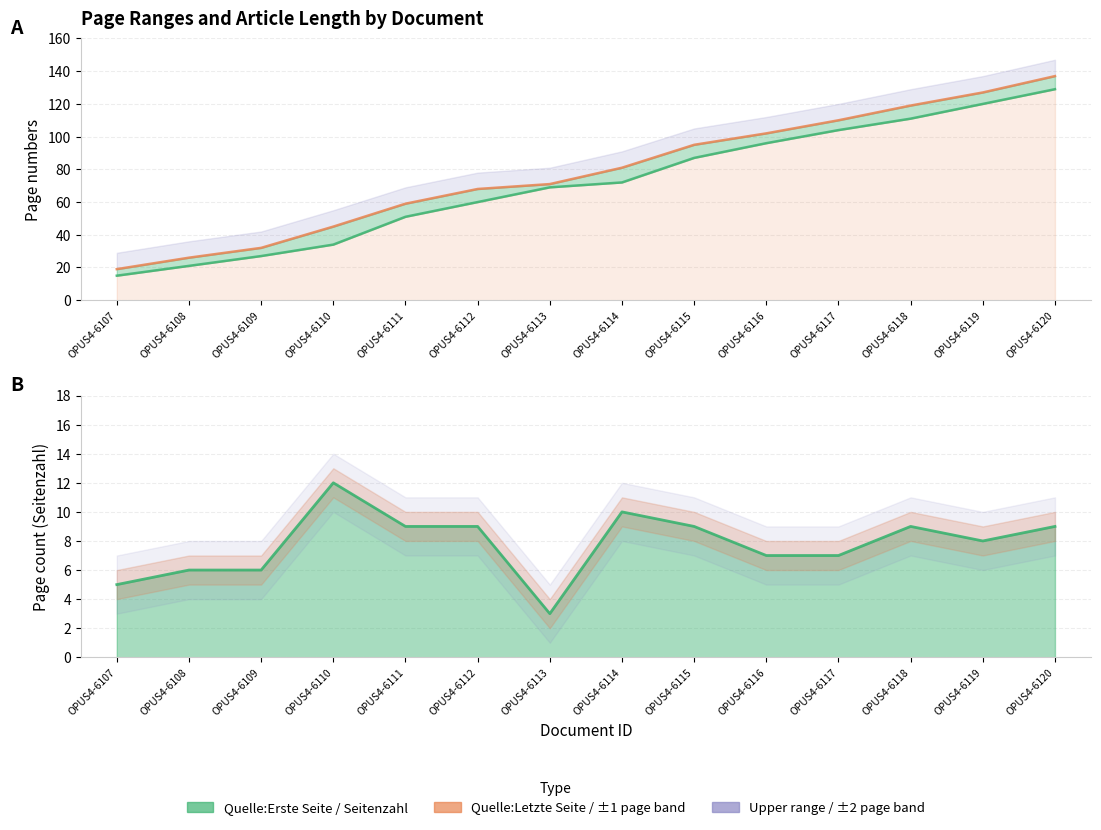

Which label corresponds to the largest value in the chart?

OPUS4-6120